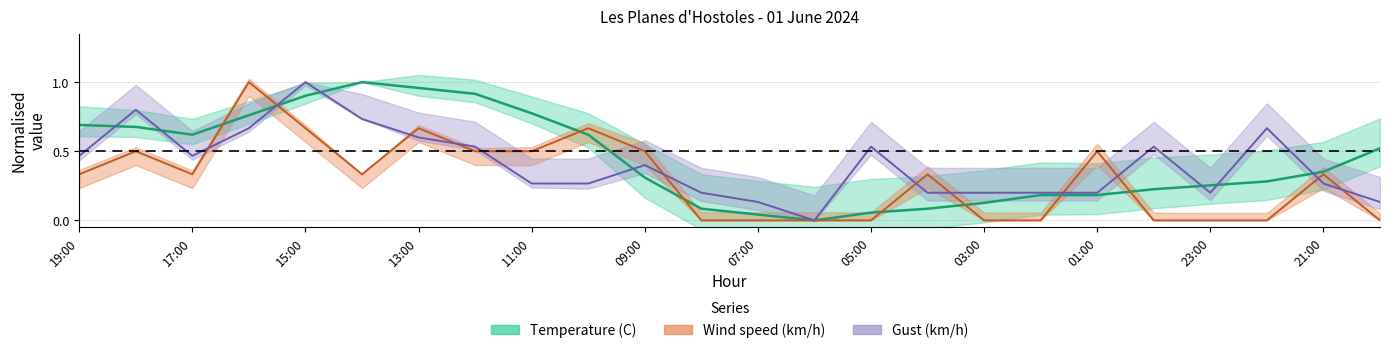

Rank the series by their maximum value, from lowest to highest.

Wind speed (km/h), Temperature (C), Gust (km/h)